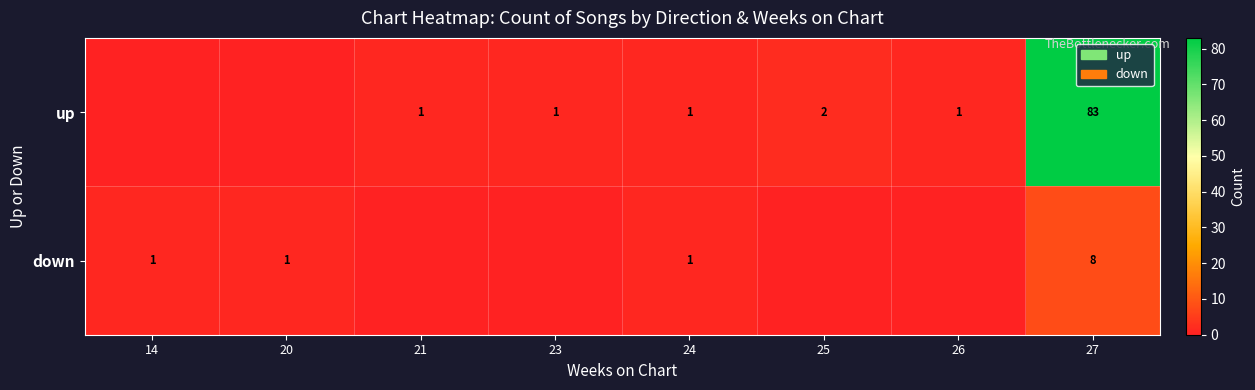

What is the total value across all series at 27?

91